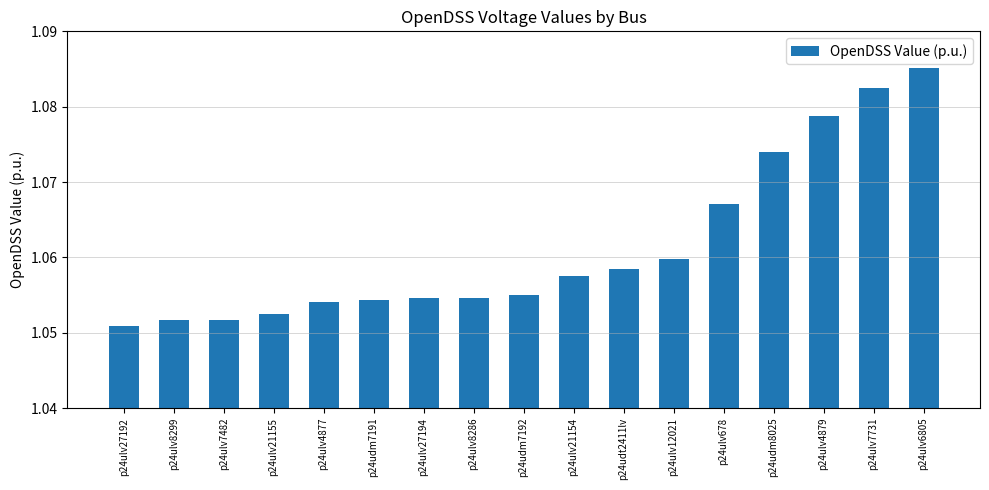

True or false: the data shows 1.5 at p24udm8025.

False